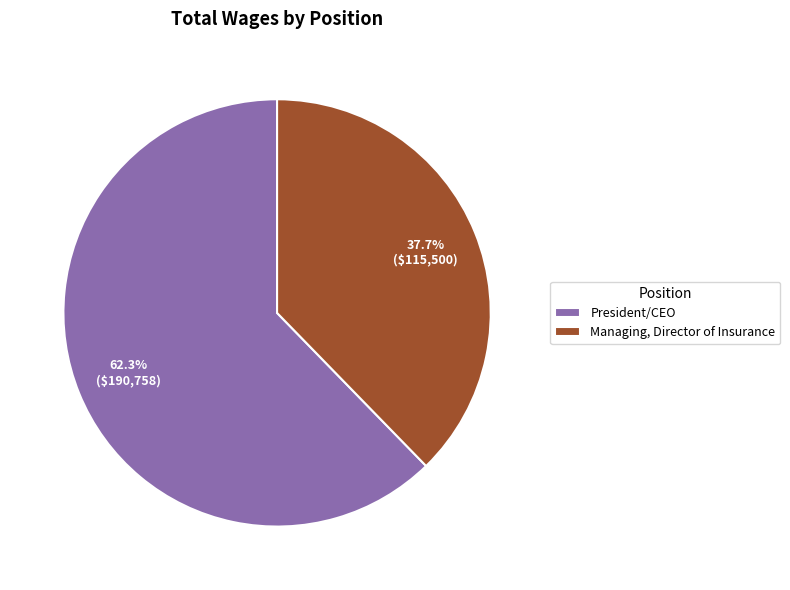

What is the largest slice in the pie chart?

President/CEO